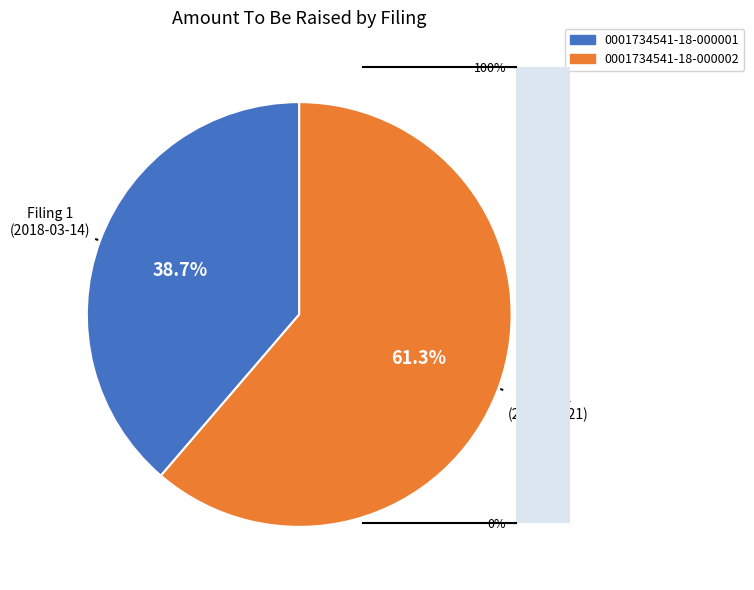

Count the number of slices in the pie.

2